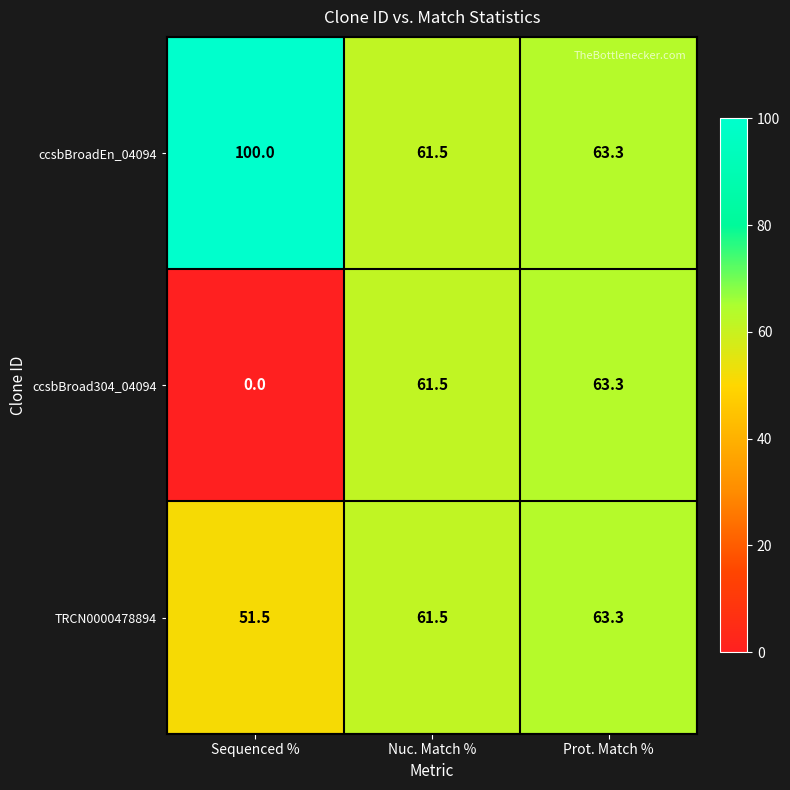

List the series in order of their overall mean, lowest first.

ccsbBroad304_04094, TRCN0000478894, ccsbBroadEn_04094